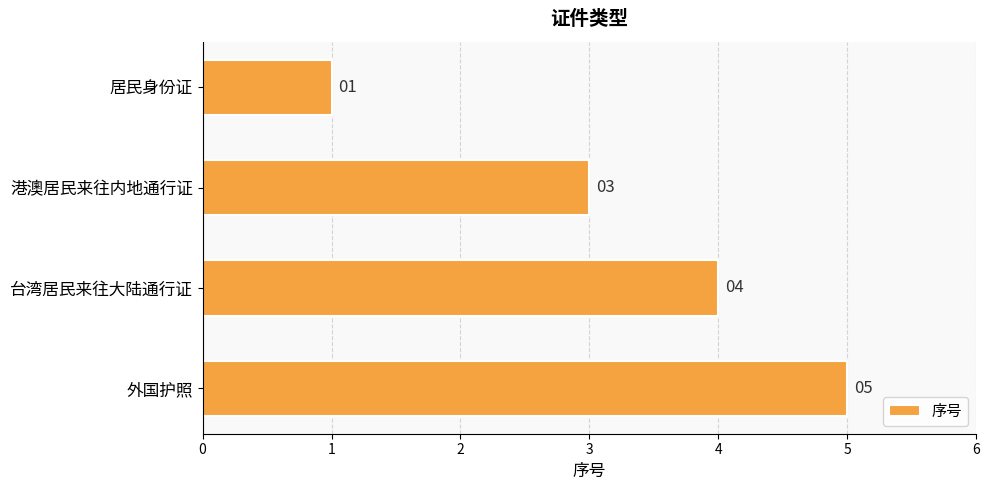

What is the maximum value shown in the chart?

5